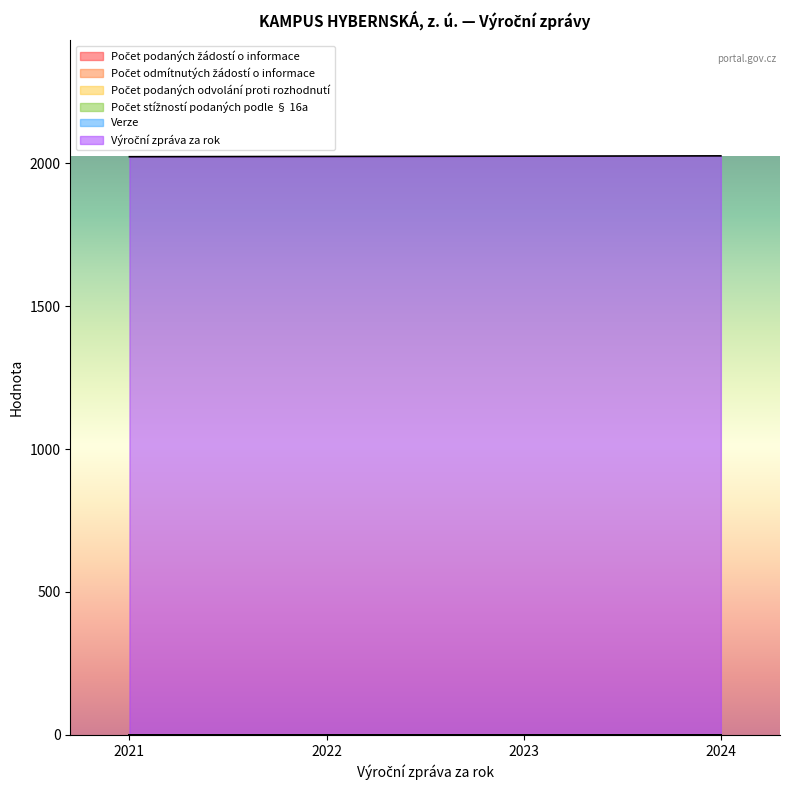

True or false: Výroční zpráva za rok and Počet podaných žádostí o informace intersect in this chart.

False